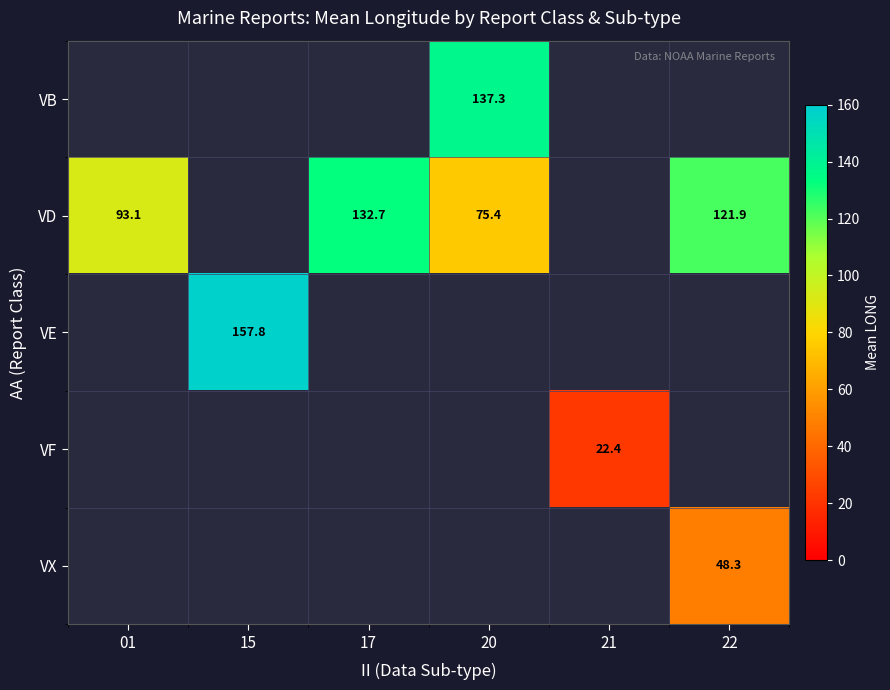

True or false: VD has a value of 40.7 at 20.

False